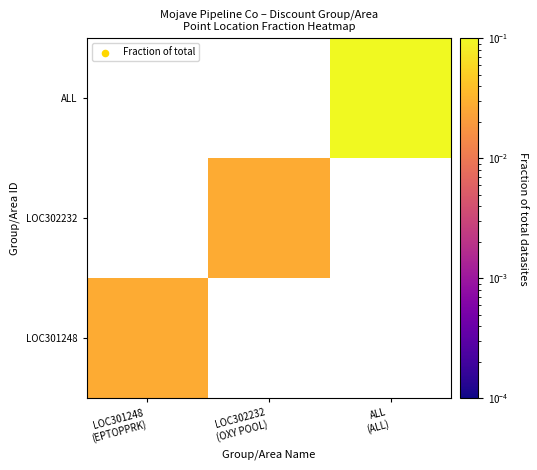

Which series has the widest spread of values?

LOC301248